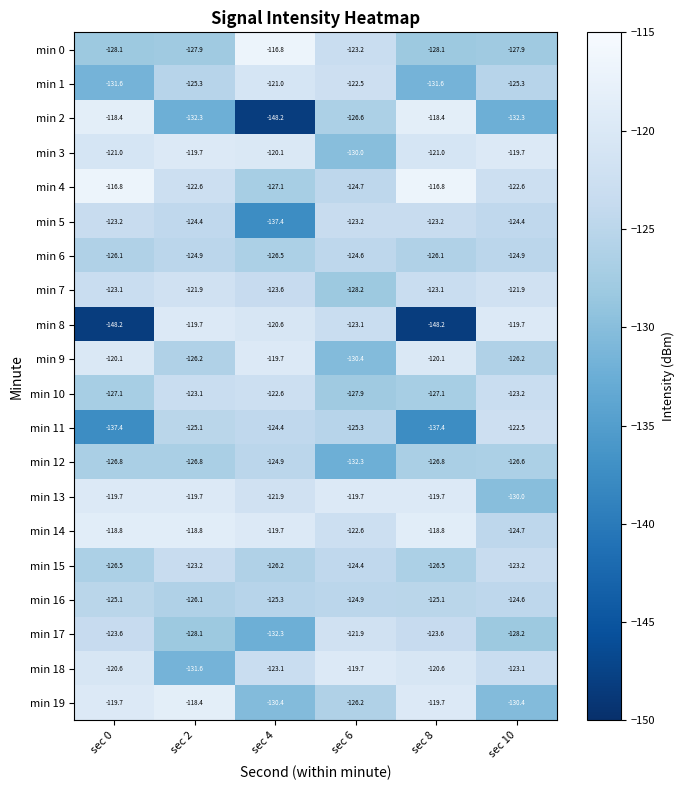

The value of min 9 at sec 6 is -171.2. True or false?

False